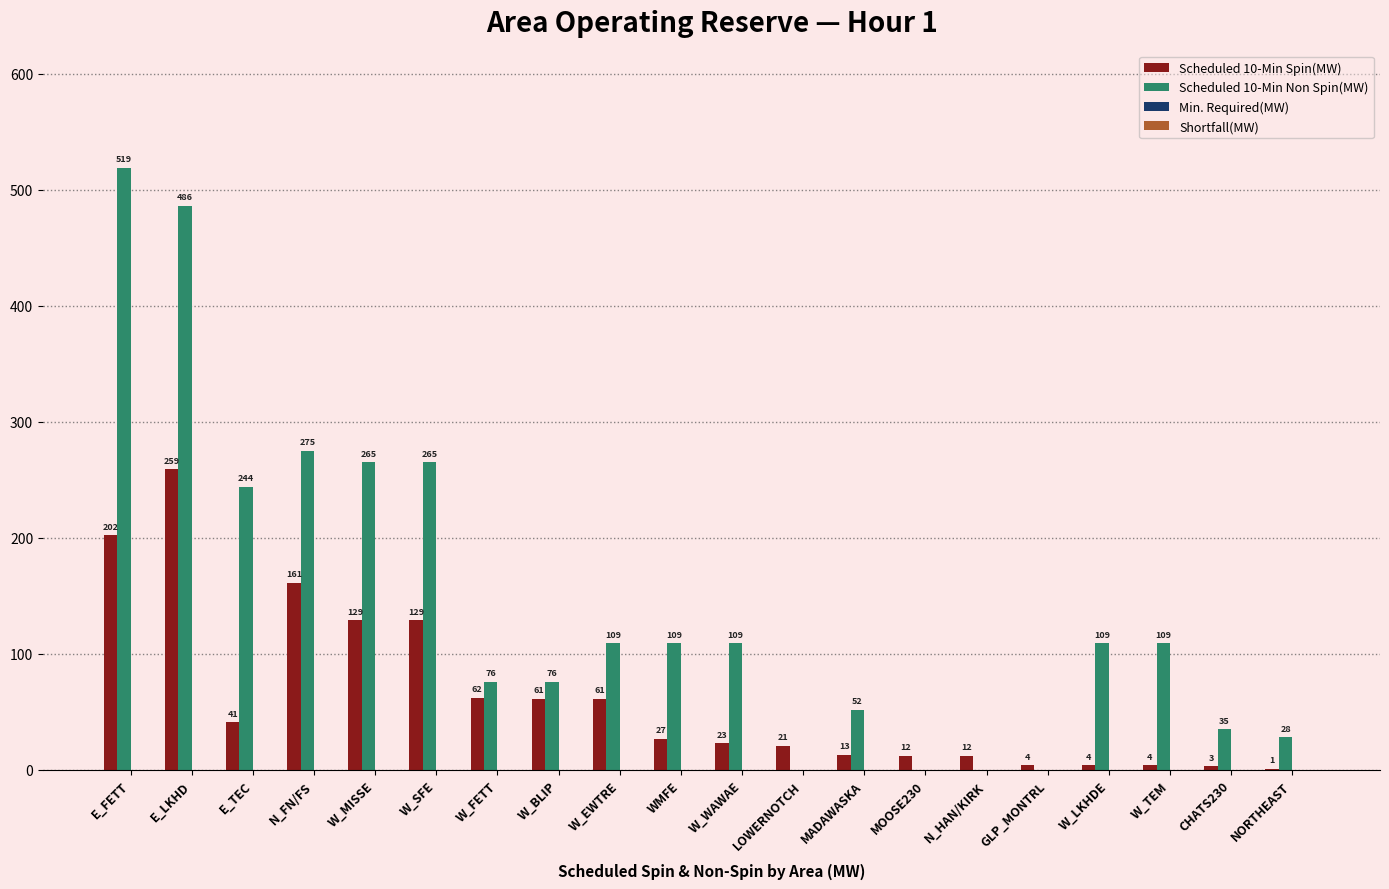

What is the maximum value for Scheduled 10-Min Spin(MW)?

259